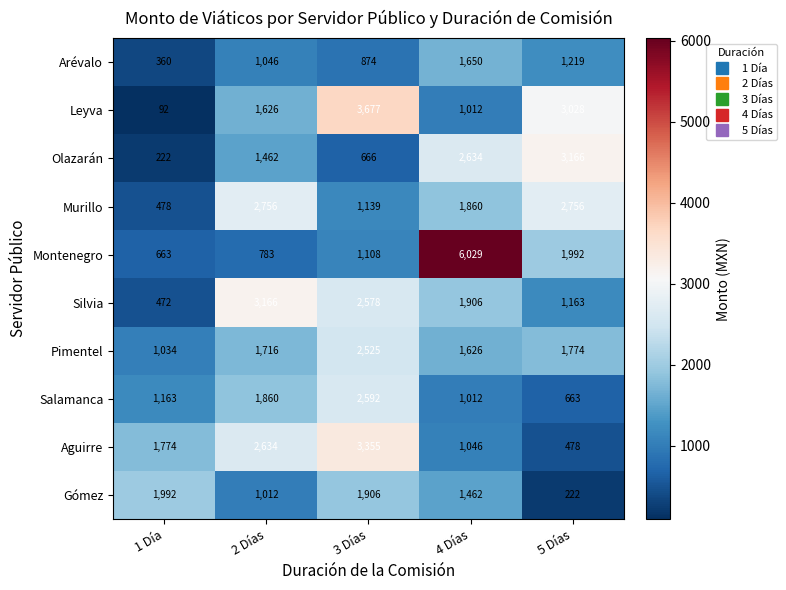

Is it true that Leyva equals 6305 at 3 Días?

False